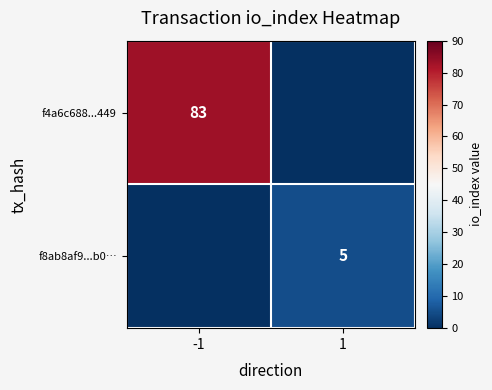

At which category is the sum across all series the highest?

-1